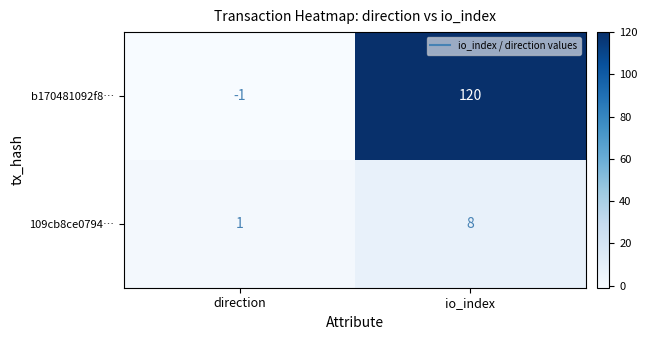

How many series are shown in this chart?

2